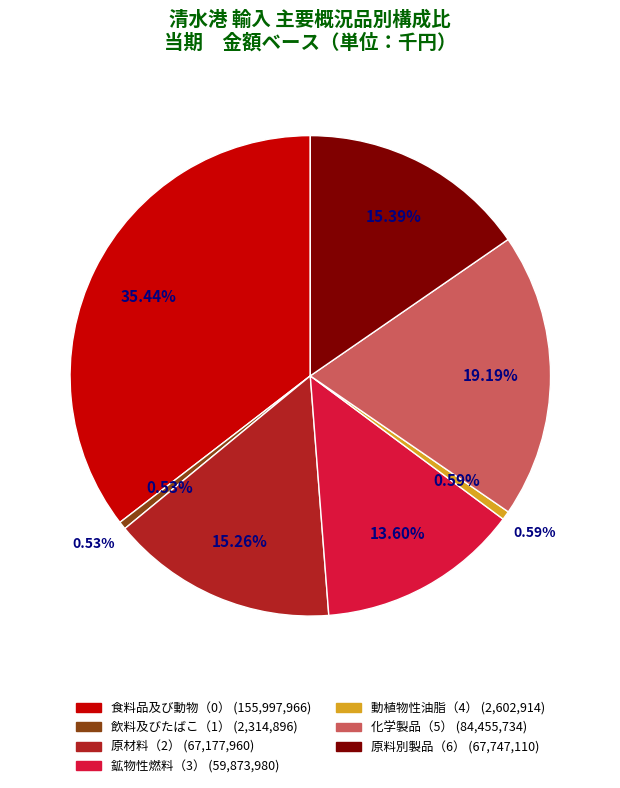

To the nearest percent, what is the difference between the largest and smallest slice percentages?

35%